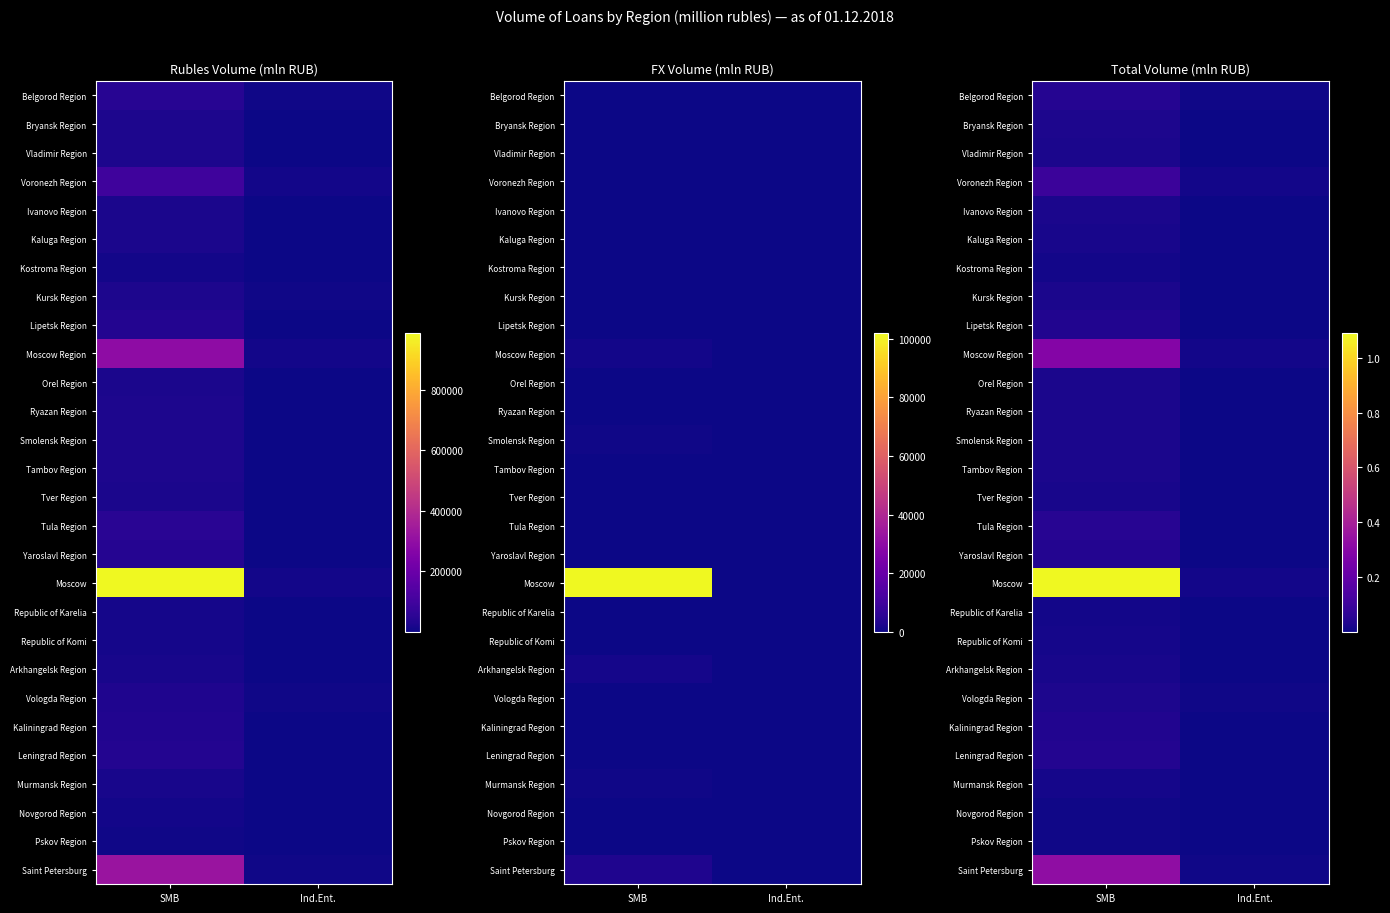

Is it true that Arkhangelsk Region equals 17627 at SMB?

True